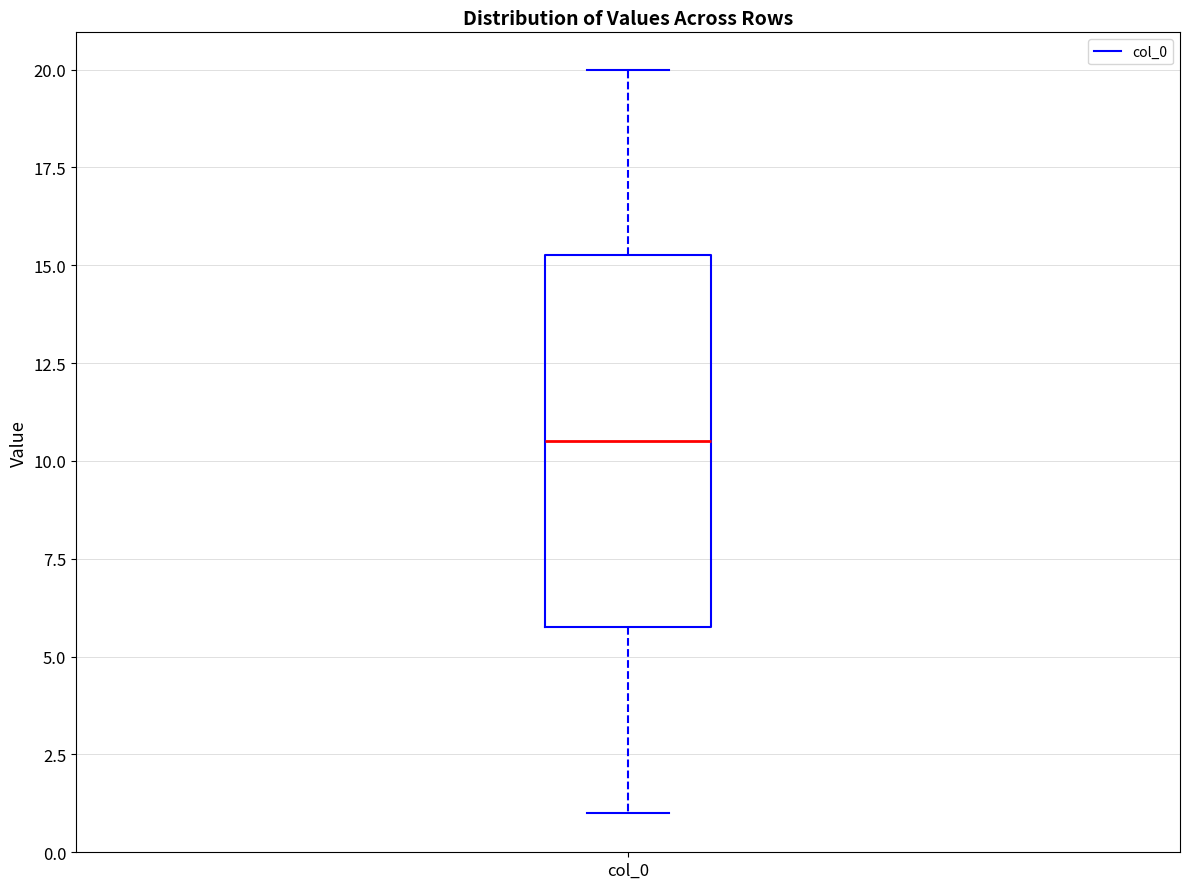

Where is the lower edge of the box for col_0 on the y-axis? The values are not printed on the chart, so give them approximately, as read against the axis.

6.0